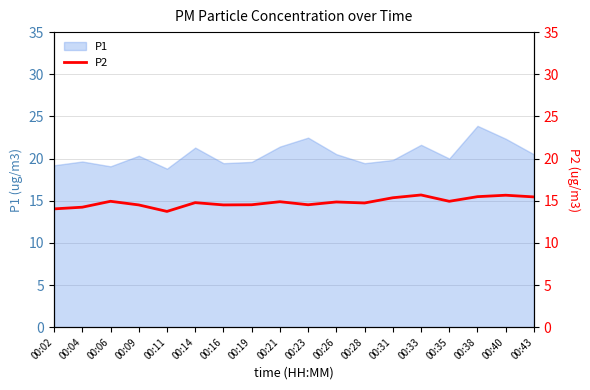

Which category has the highest value in the P1 series?

00:38